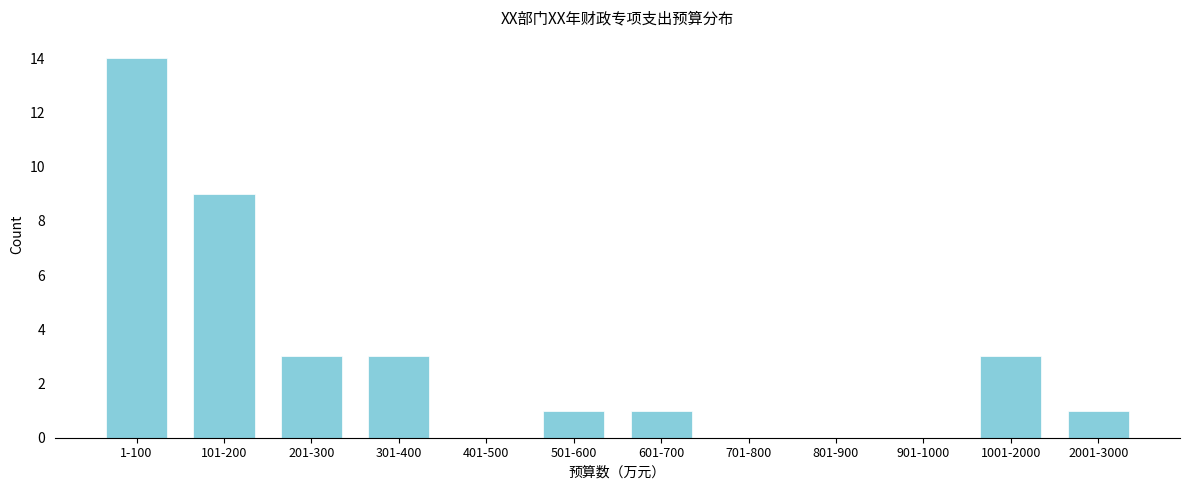

Reading left to right, transcribe all the data shown in this chart.

1-100=14	101-200=9	201-300=3	301-400=3	401-500=0	501-600=1	601-700=1	701-800=0	801-900=0	901-1000=0	1001-2000=3	2001-3000=1